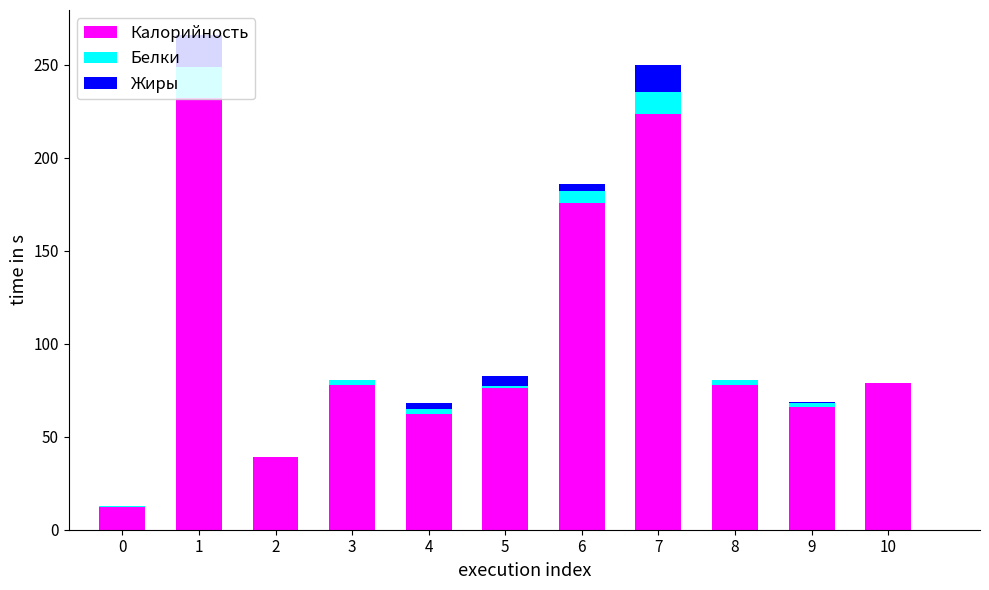

What are all the series names shown in the legend?

Калорийность, Белки, Жиры